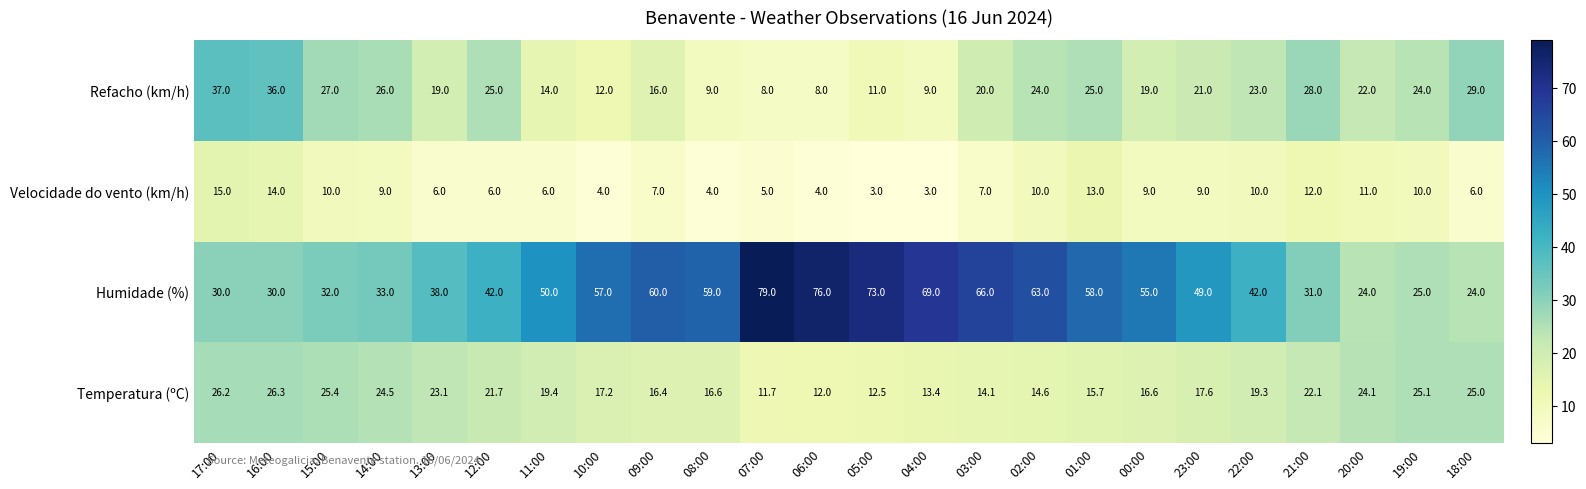

What is the total value across all series at 04:00?

94.4